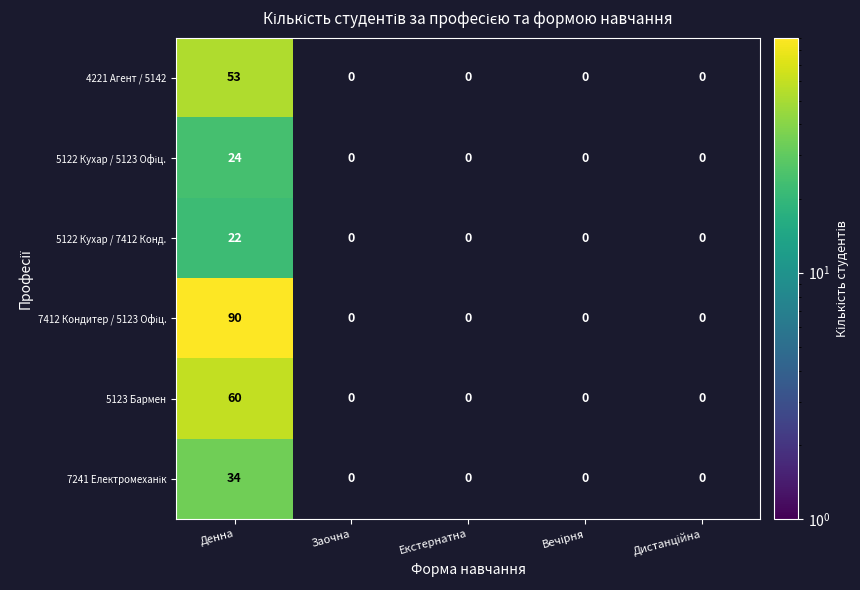

What is the total value across all series at Денна?

283